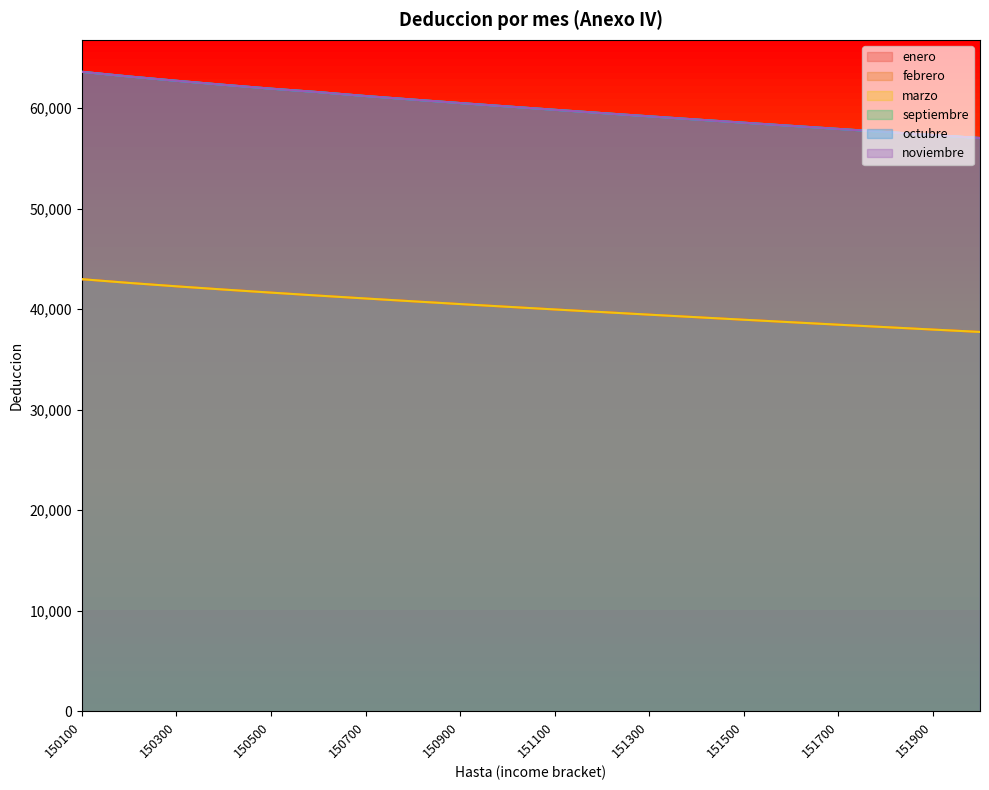

What is the difference between the marzo values at 151500 and 150200?

3661